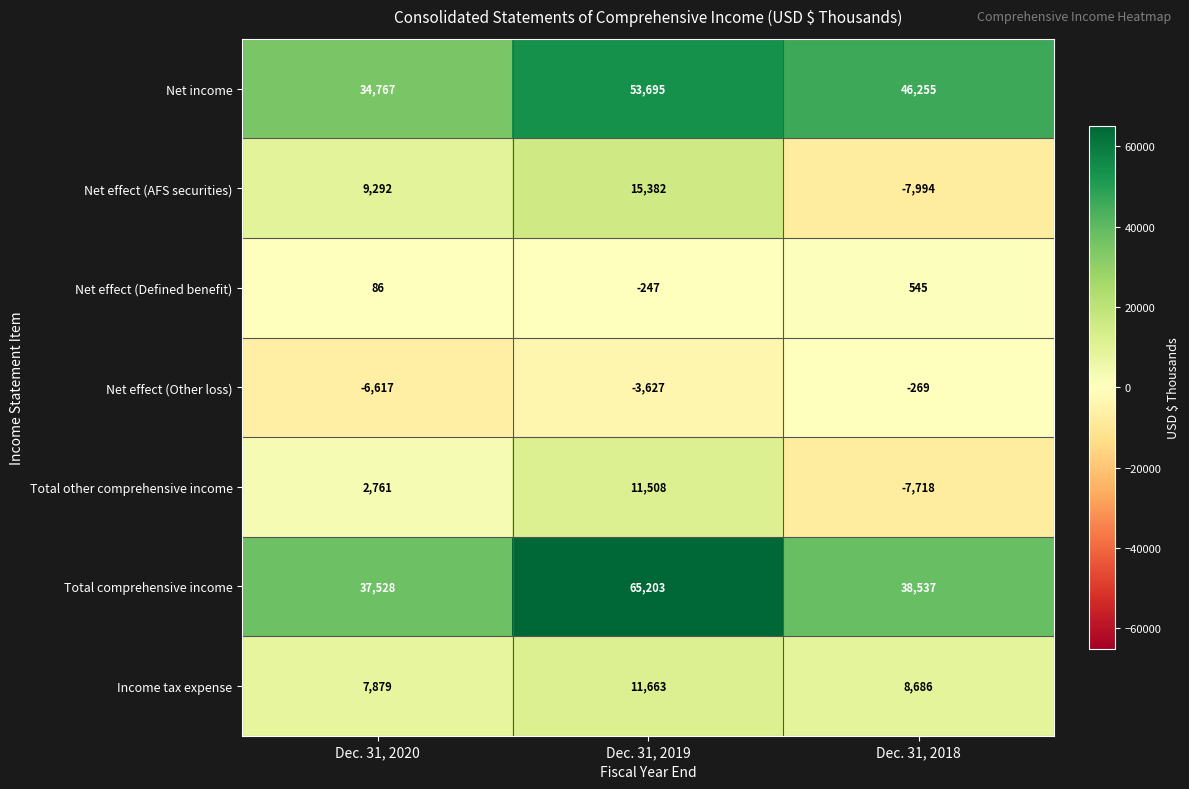

True or false: Net effect (AFS securities) has a value of 15382 at Dec. 31, 2019.

True